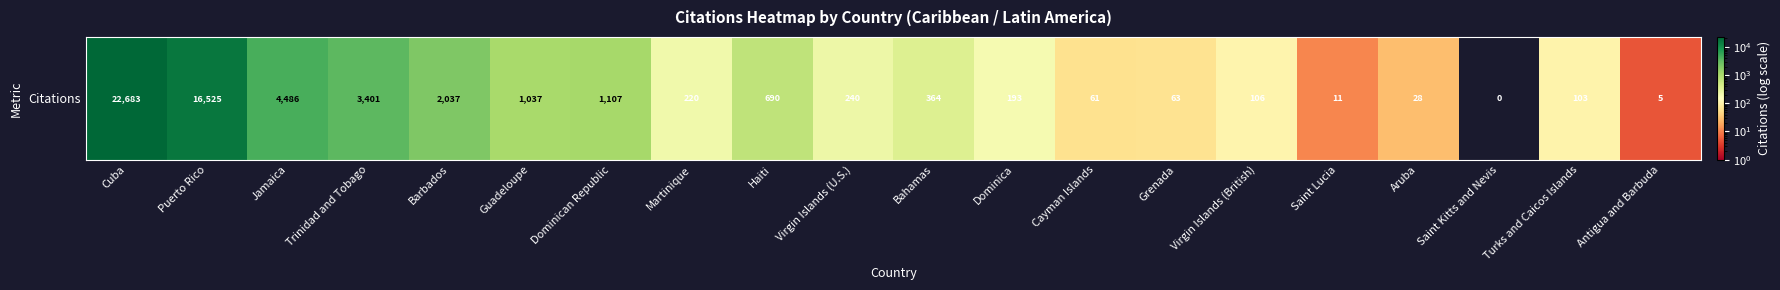

Read the value at Virgin Islands (British).

106